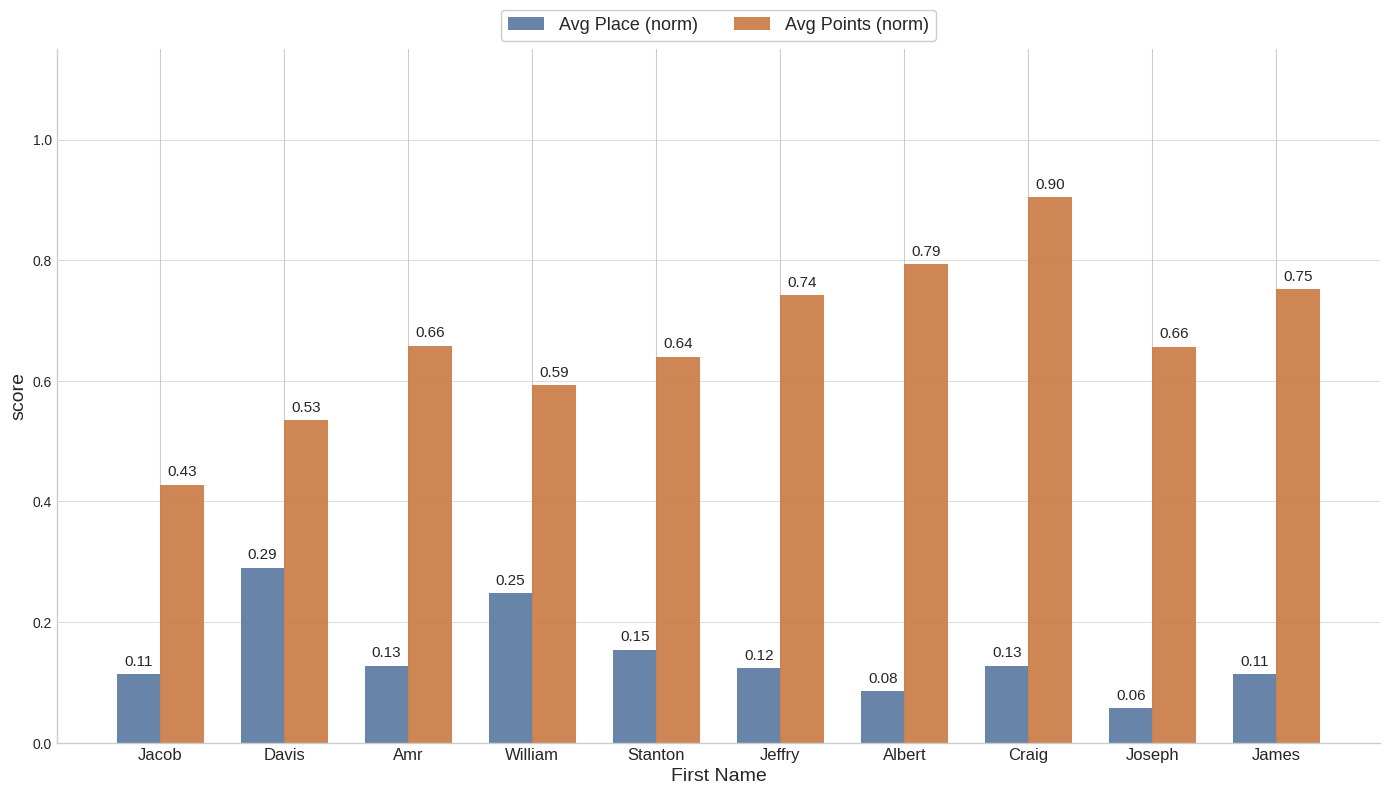

Is the value of Avg Place (norm) at Craig greater than the value of Avg Points (norm) at Stanton?

No